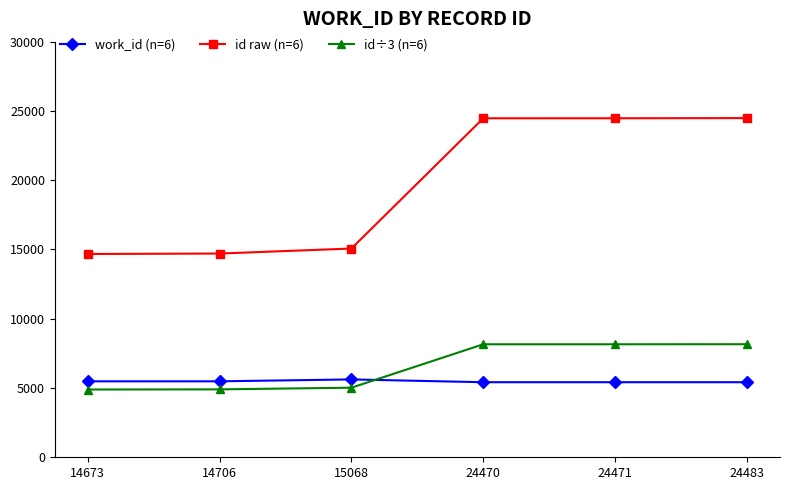

What is the average value of the id raw (n=6) series?

19645